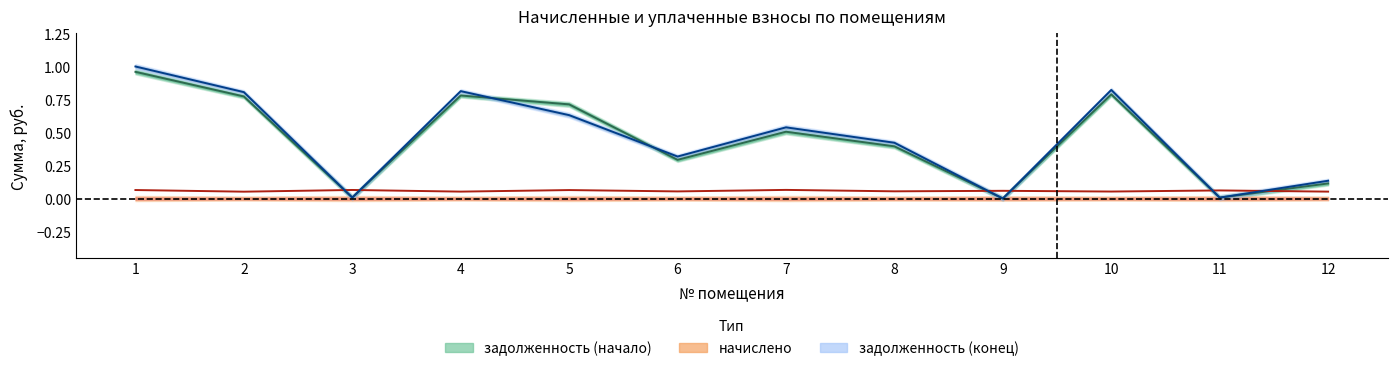

The задолженность (начало) series shows 0.7 at 5. True or false?

True